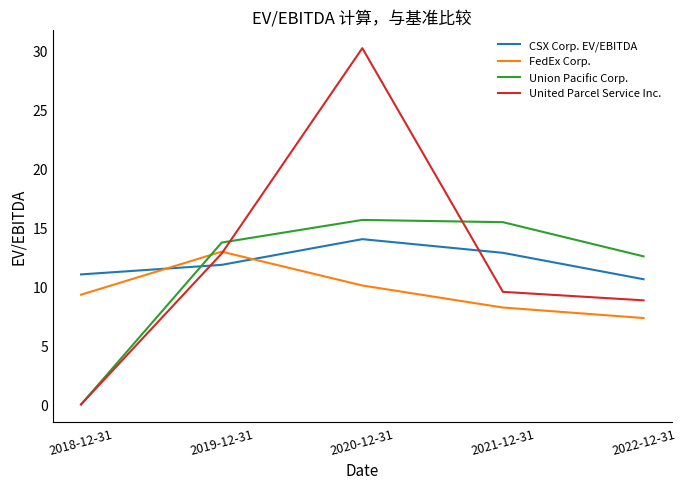

True or false: FedEx Corp. has a value of 9.6 at 2022-12-31.

False